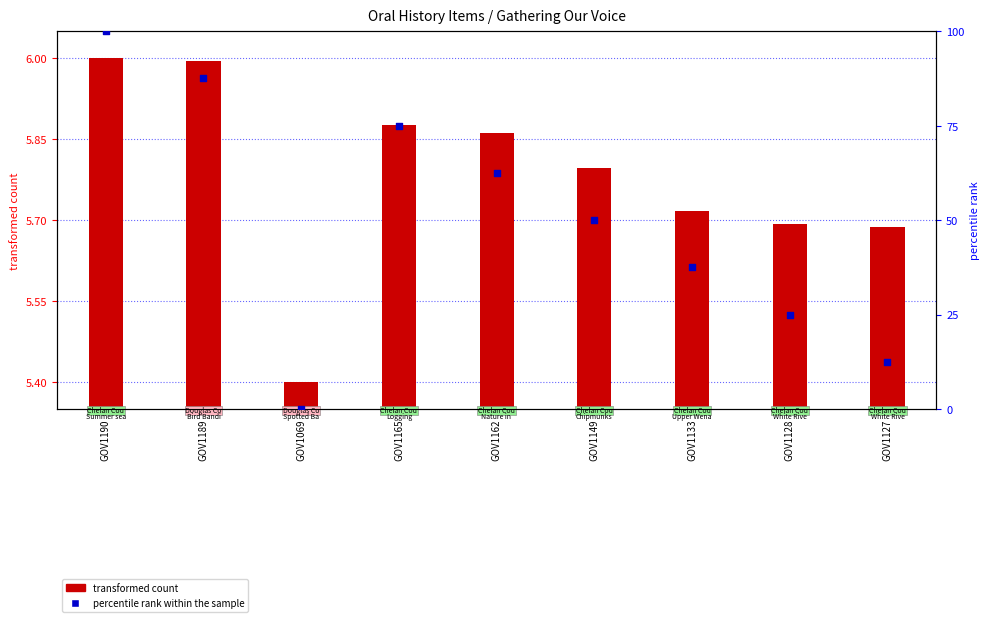

What are all the series names shown in the legend?

transformed count, percentile rank within the sample